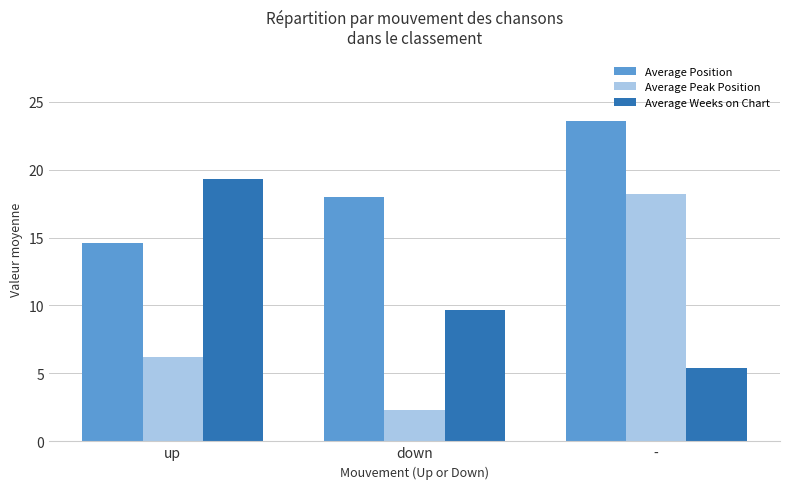

How many bars are there in total?

9